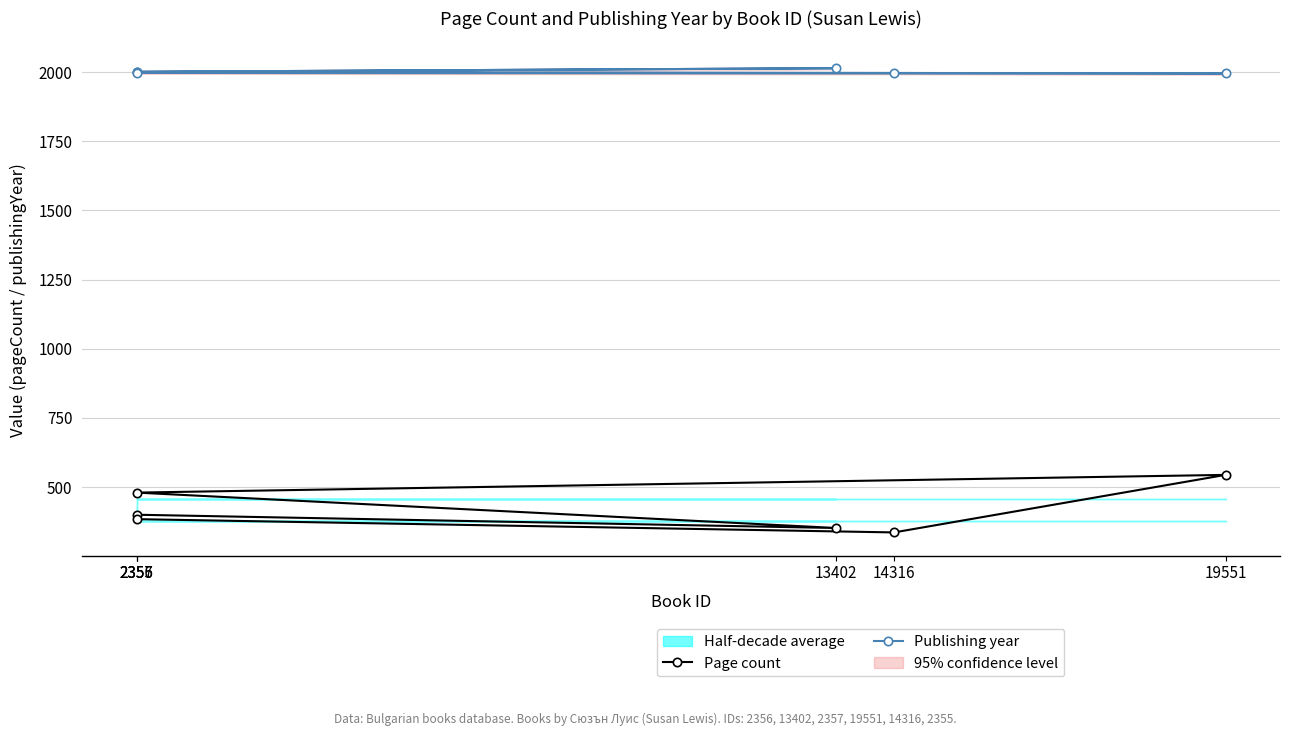

Is the value of Publishing year at 14316 greater than the value of Page count at 13402?

Yes